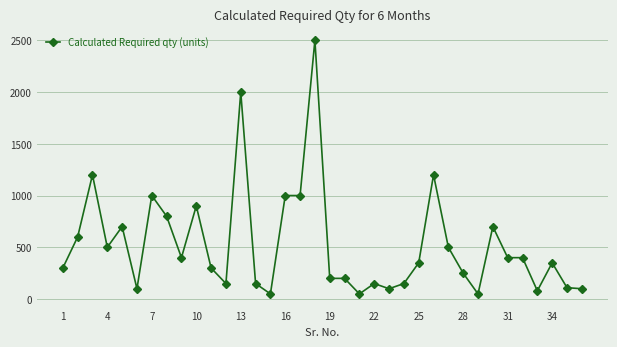

True or false: the data has more than 1 interior local peaks.

True